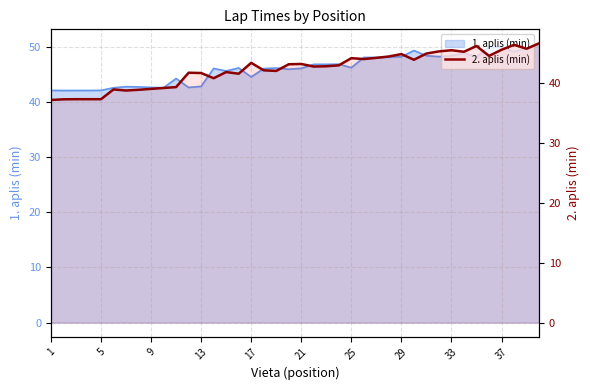

How many lines are shown in the chart?

1